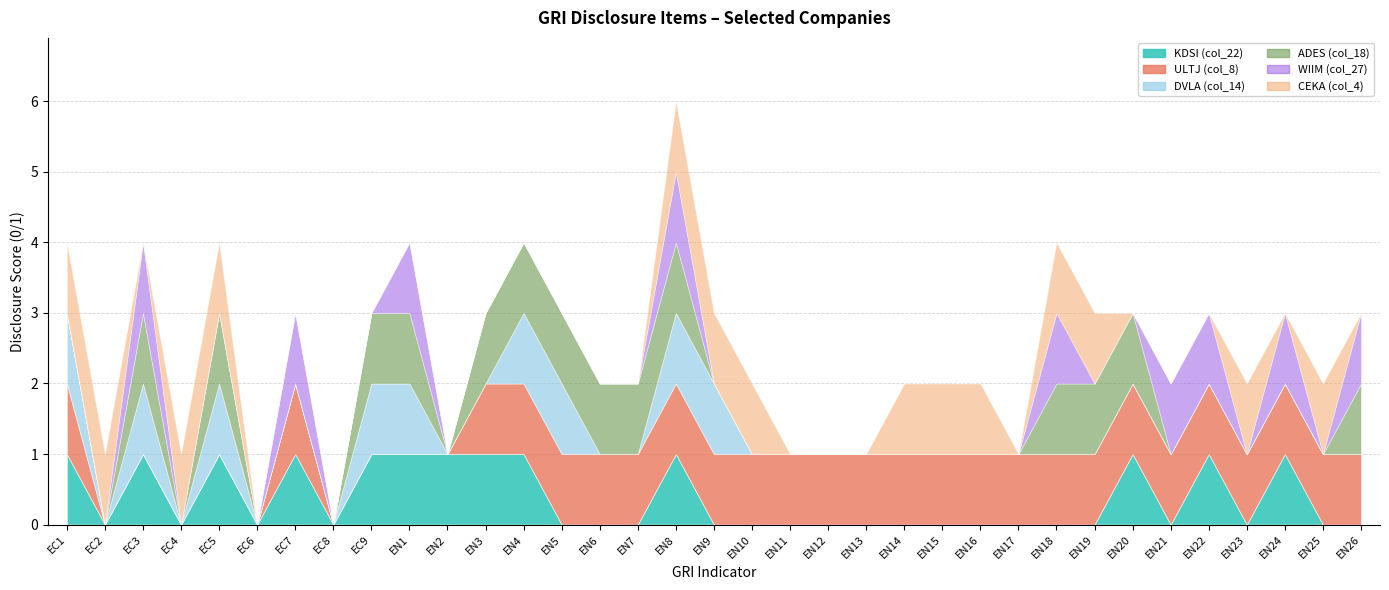

True or false: ADES (col_18) has a value of 0 at EC1.

True